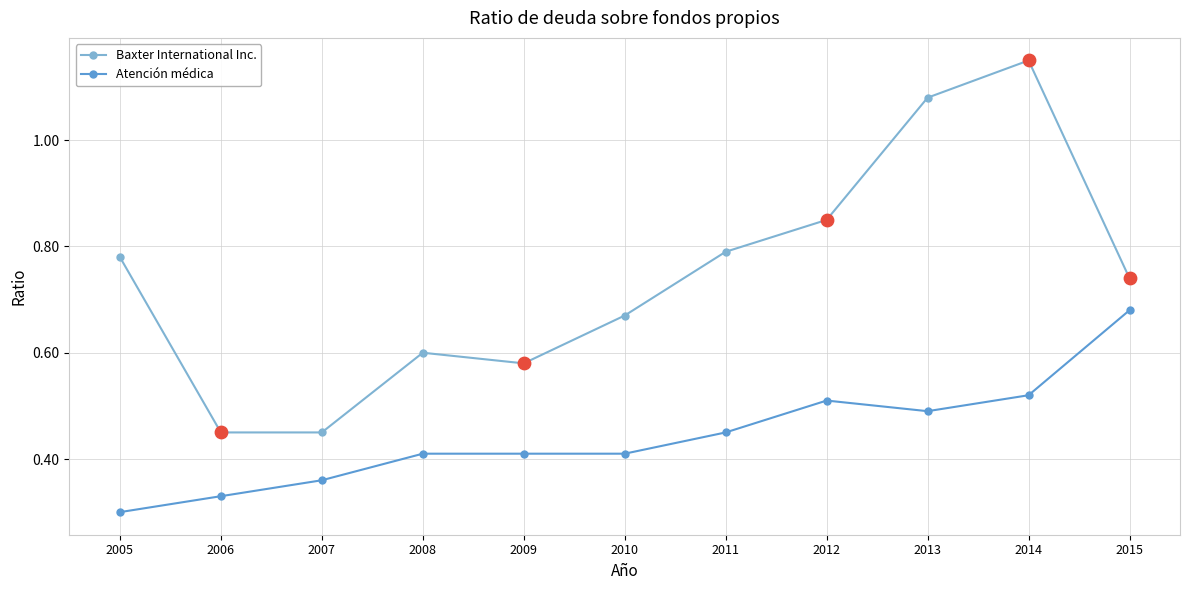

What are all the series names shown in the legend?

Baxter International Inc., Atención médica